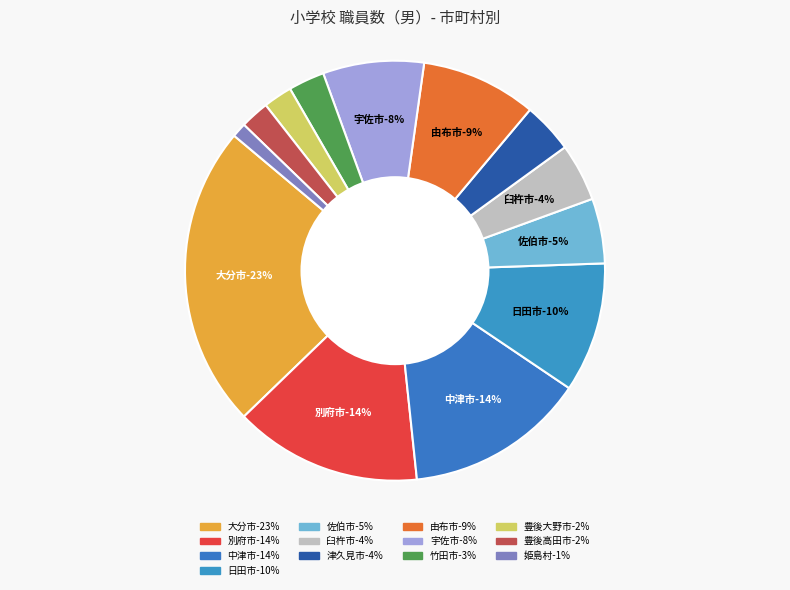

How many segments does this pie chart have?

13